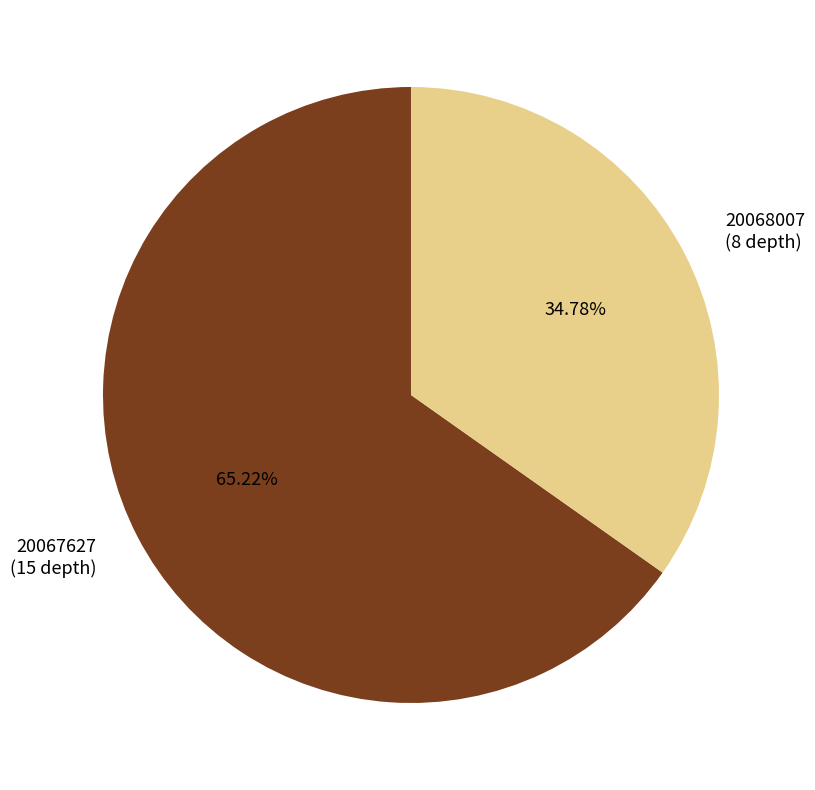

Is 20068007 the majority of the pie?

No